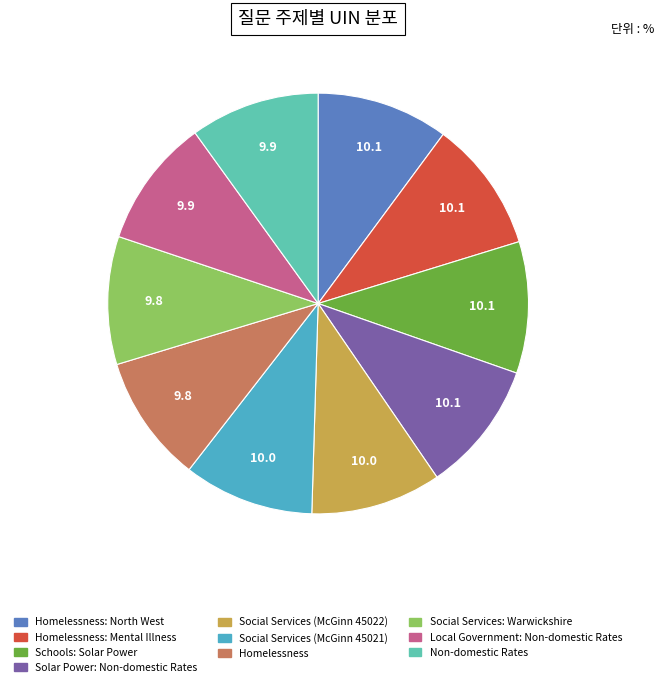

How many segments does this pie chart have?

10